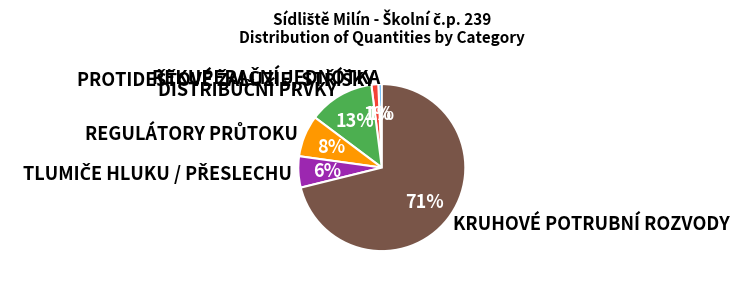

To the nearest percent, what is the average slice percentage?

17%